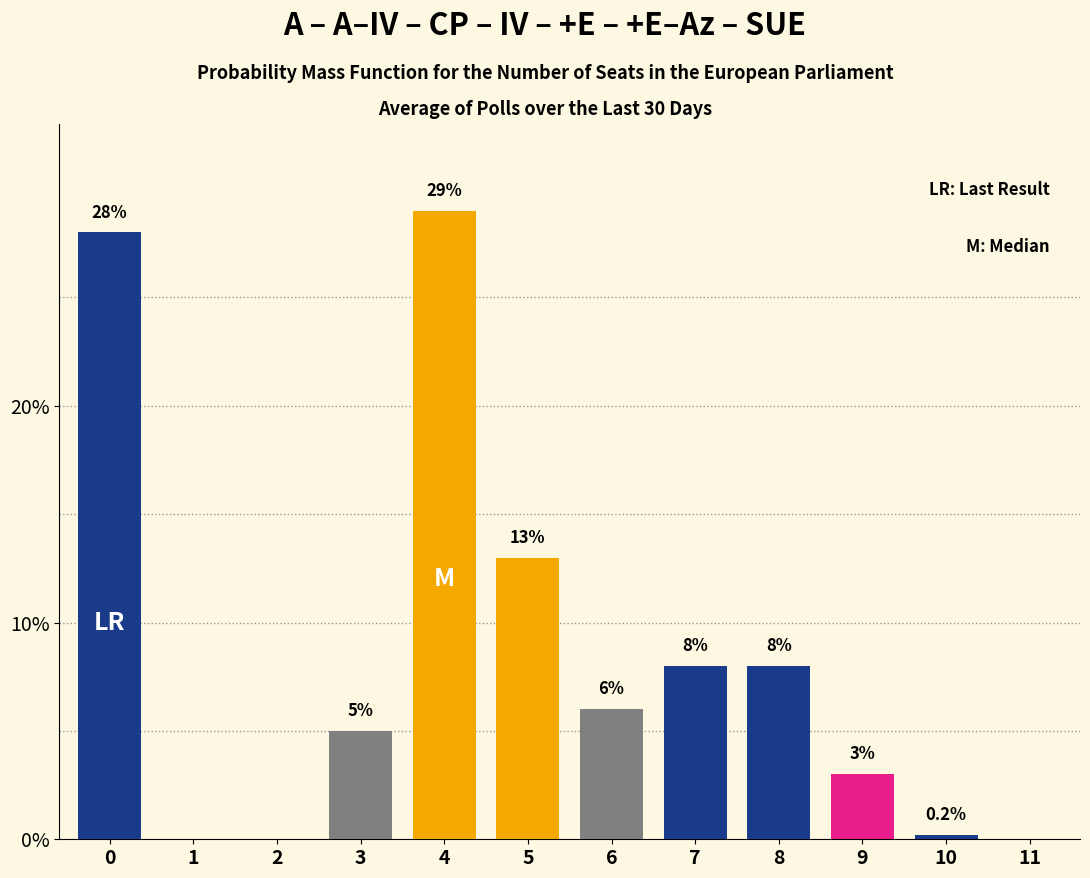

Reading left to right, list all the values displayed in this chart.

0=28.0	1=0.0	2=0.0	3=5.0	4=29.0	5=13.0	6=6.0	7=8.0	8=8.0	9=3.0	10=0.2	11=0.0